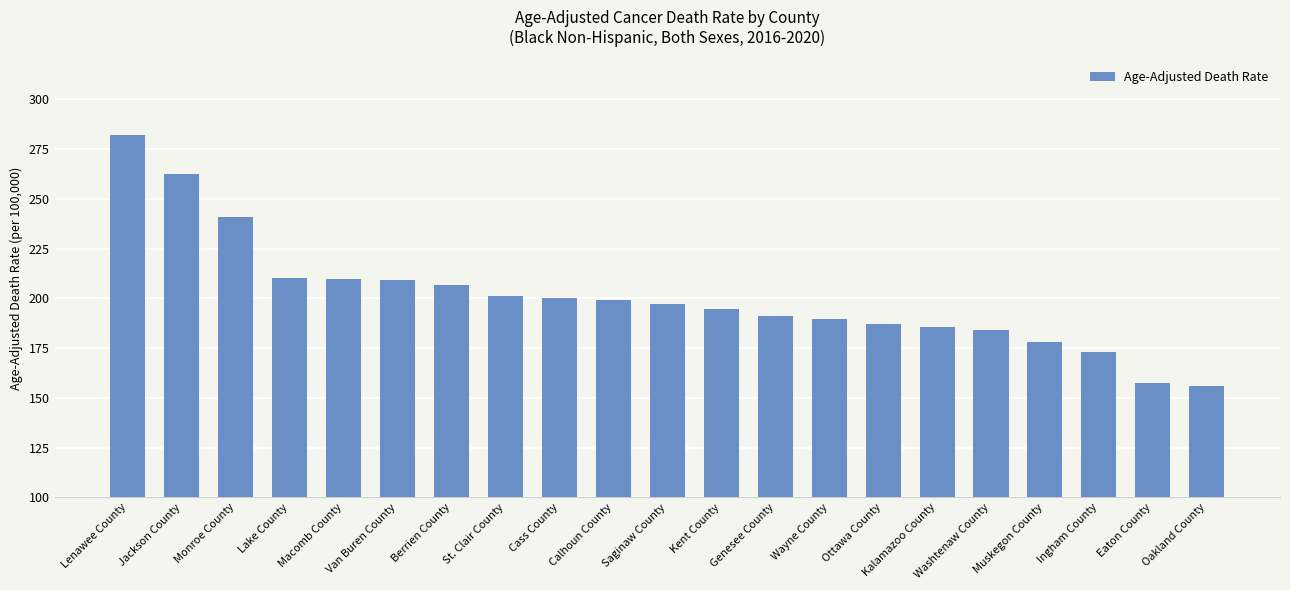

How many data points are less than 197?

10